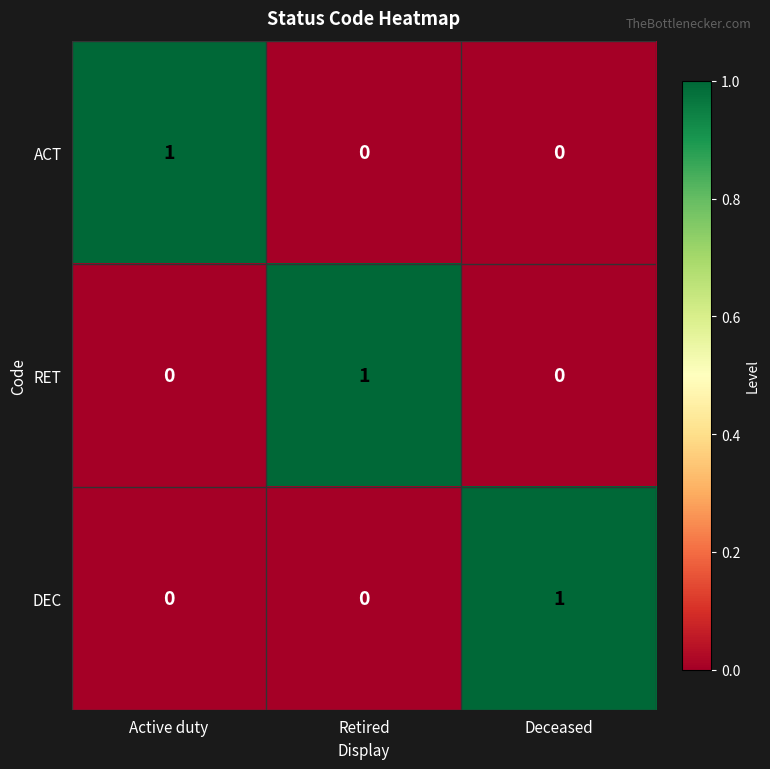

How many DEC values are between 0 and 1?

3